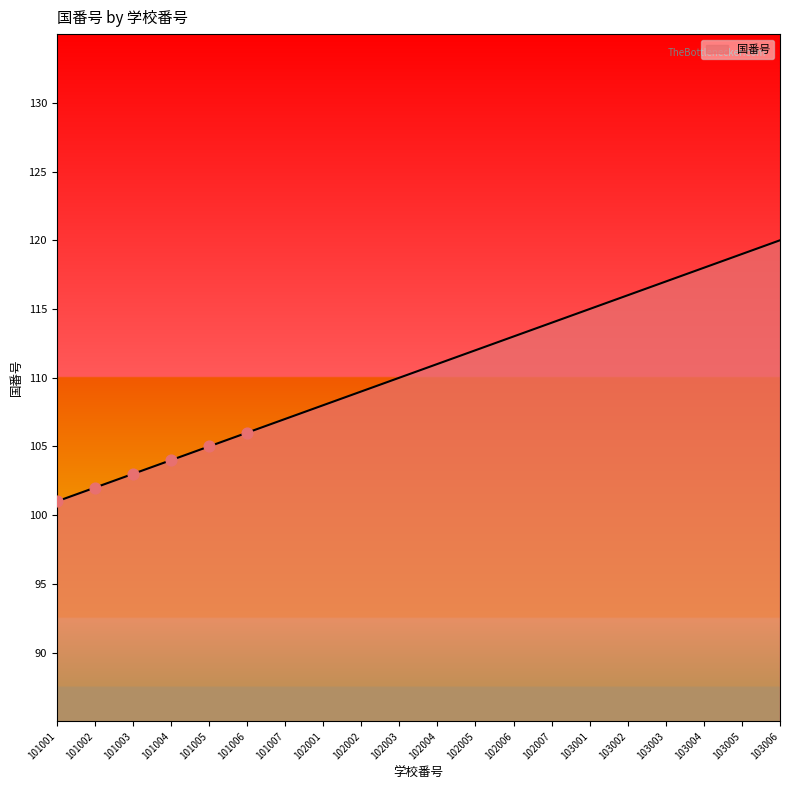

Which has a higher value, 101001 or 101007?

101007